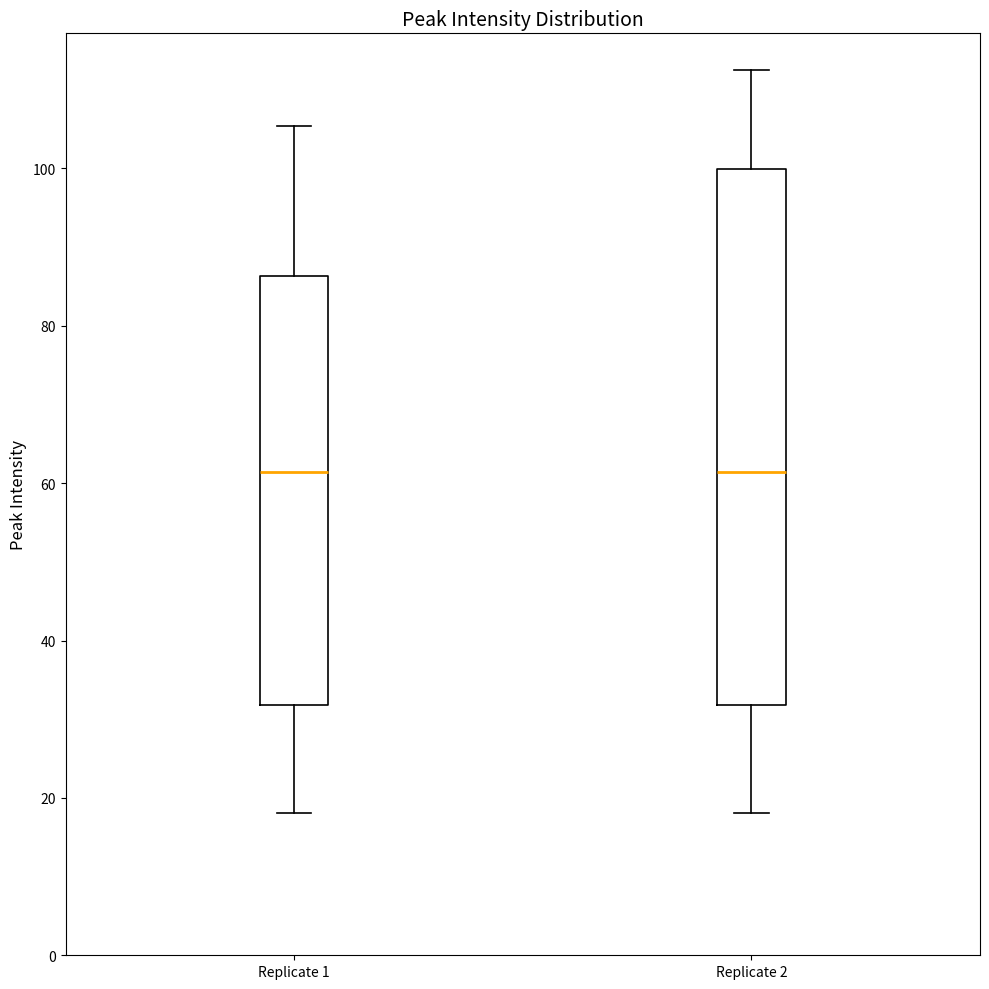

Reading left to right, read every box against the y-axis: the position of its median line, the range the box covers, and the ends of its whiskers. The values are not printed on the chart, so give them approximately, as read against the axis.

Replicate 1: median 62, box 32 to 86, whiskers 18 to 106
Replicate 2: median 62, box 32 to 100, whiskers 18 to 112